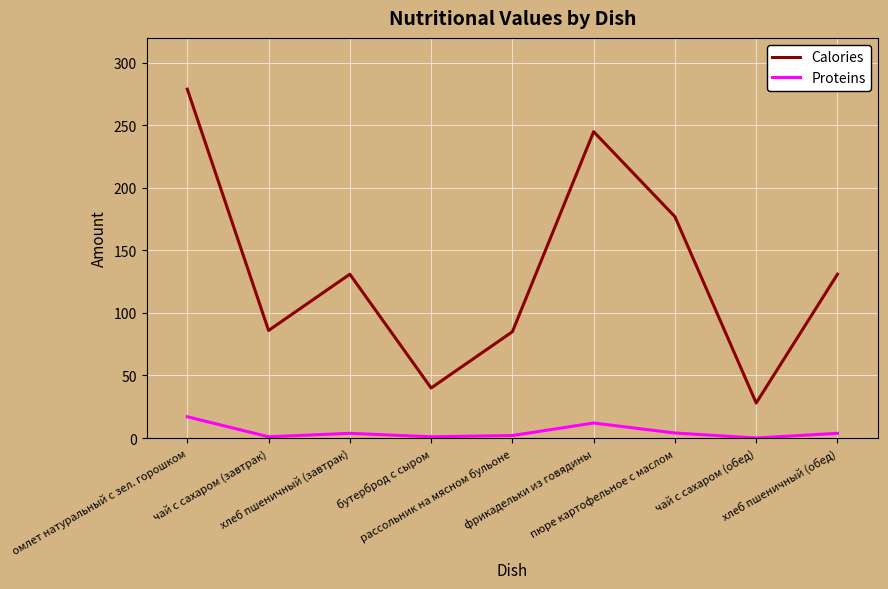

Which series has the widest spread of values?

Calories